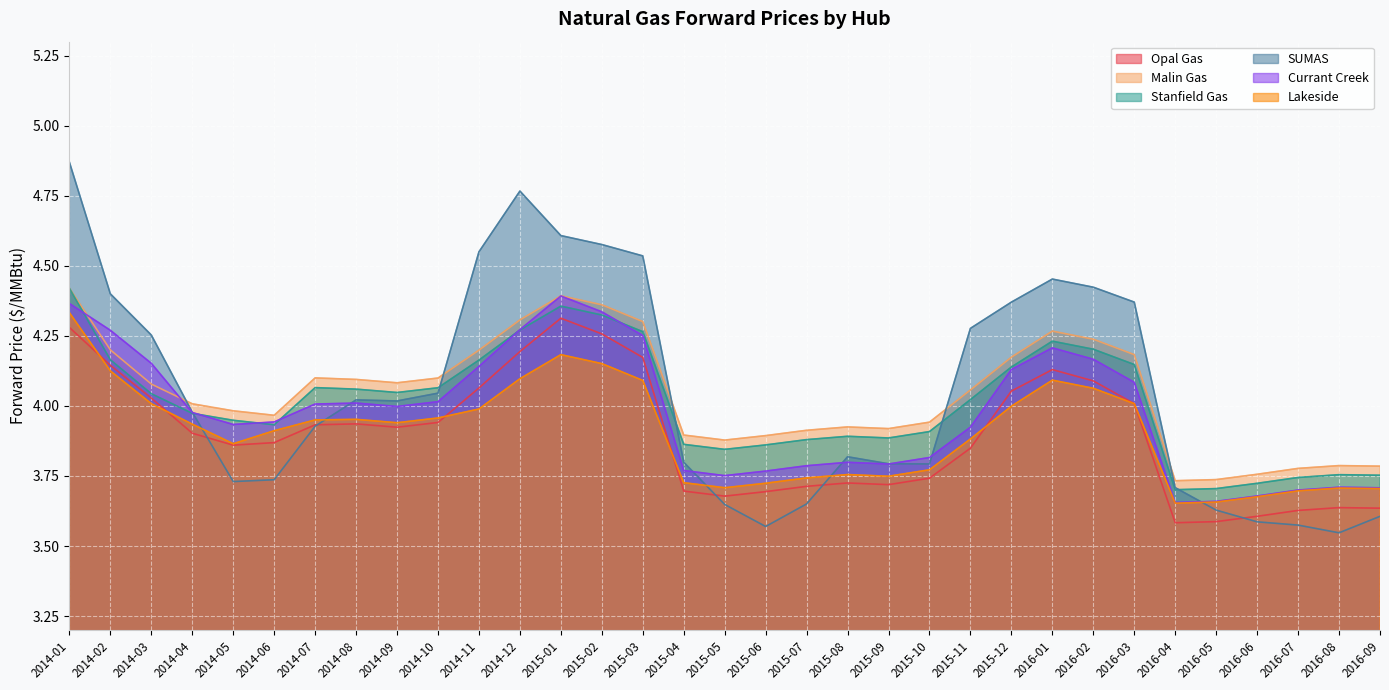

What is the difference between the highest and lowest values at 2016-04?

0.1